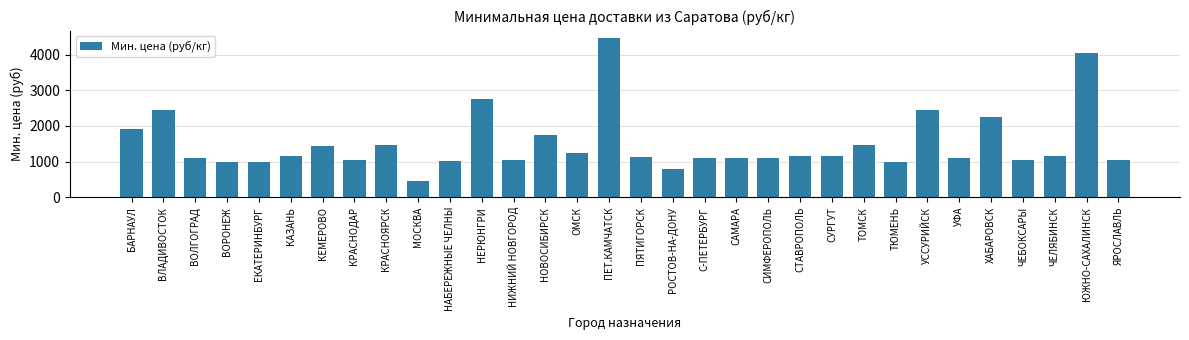

What is the label of the 16th bar from the left?

ПЕТ.КАМЧАТСК